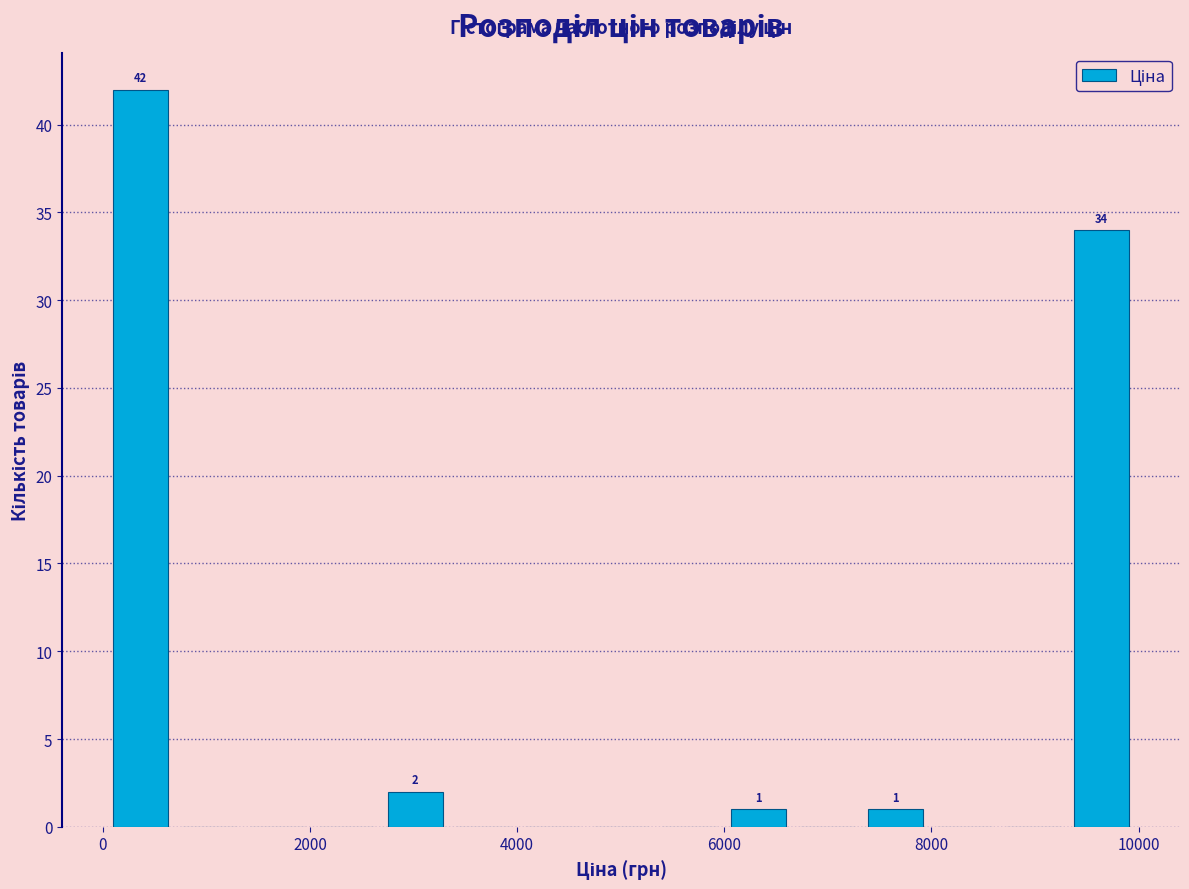

Read against the x-axis, roughly where is the centre of the tallest bar?

400